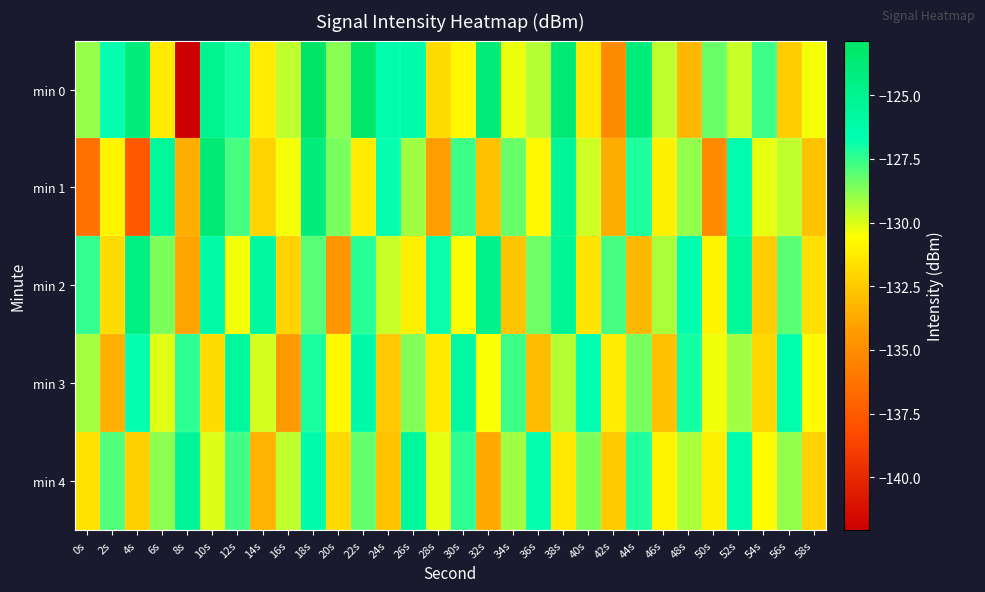

At 42s, list the series in order from largest to smallest.

min 2, min 3, min 4, min 1, min 0